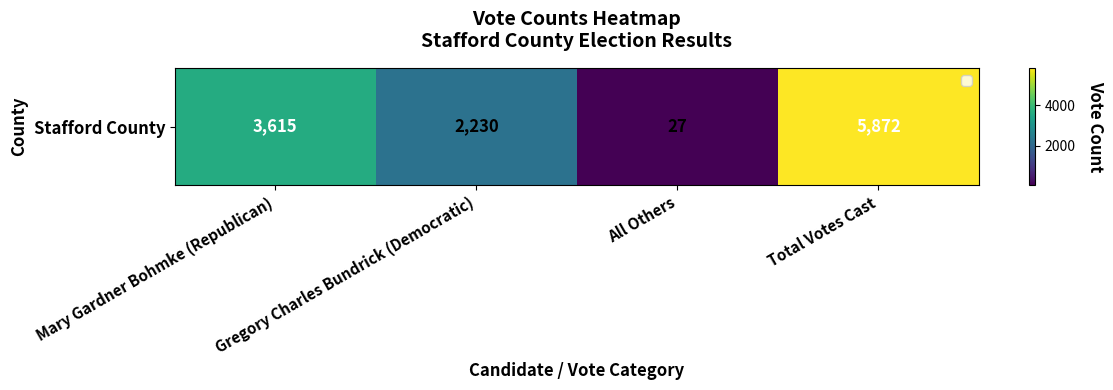

Rank the categories by value from highest to lowest.

Total Votes Cast, Mary Gardner Bohmke (Republican), Gregory Charles Bundrick (Democratic), All Others